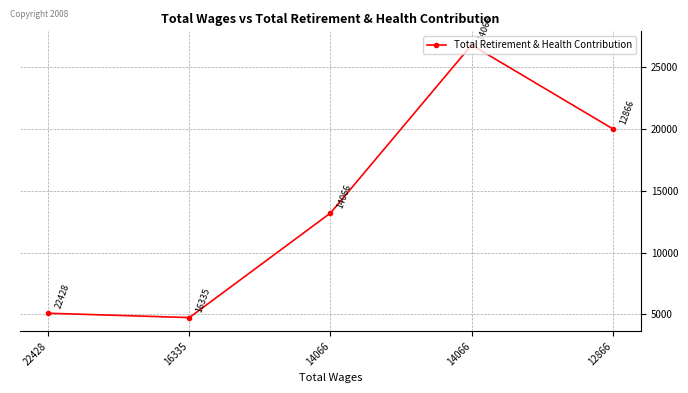

Count the number of data series in this chart.

1